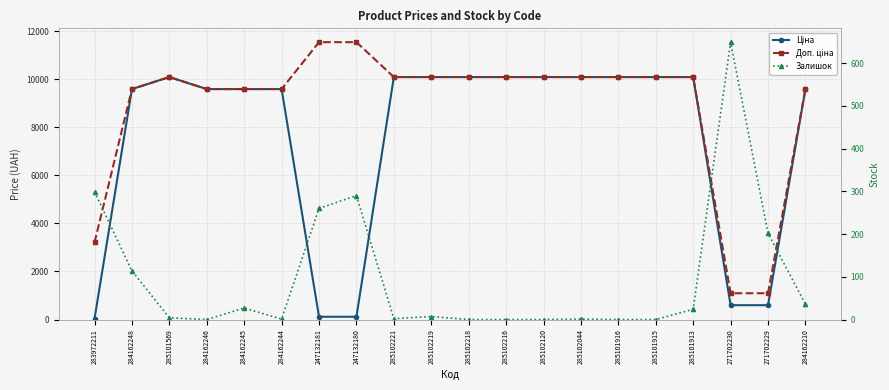

Is the value of Залишок at 285102044 greater than the value of Доп. ціна at 285102120?

No